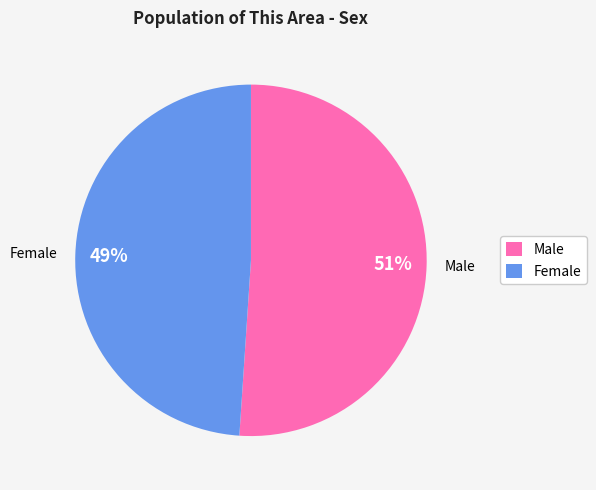

Does Female represent more than half of the total?

No